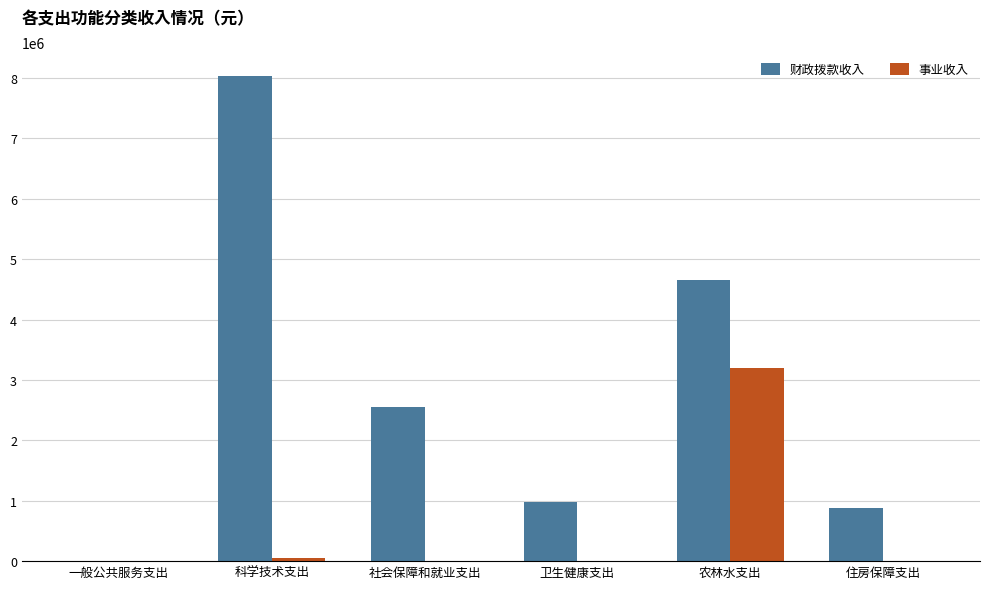

What is the average value of the 财政拨款收入 series?

2848652.5